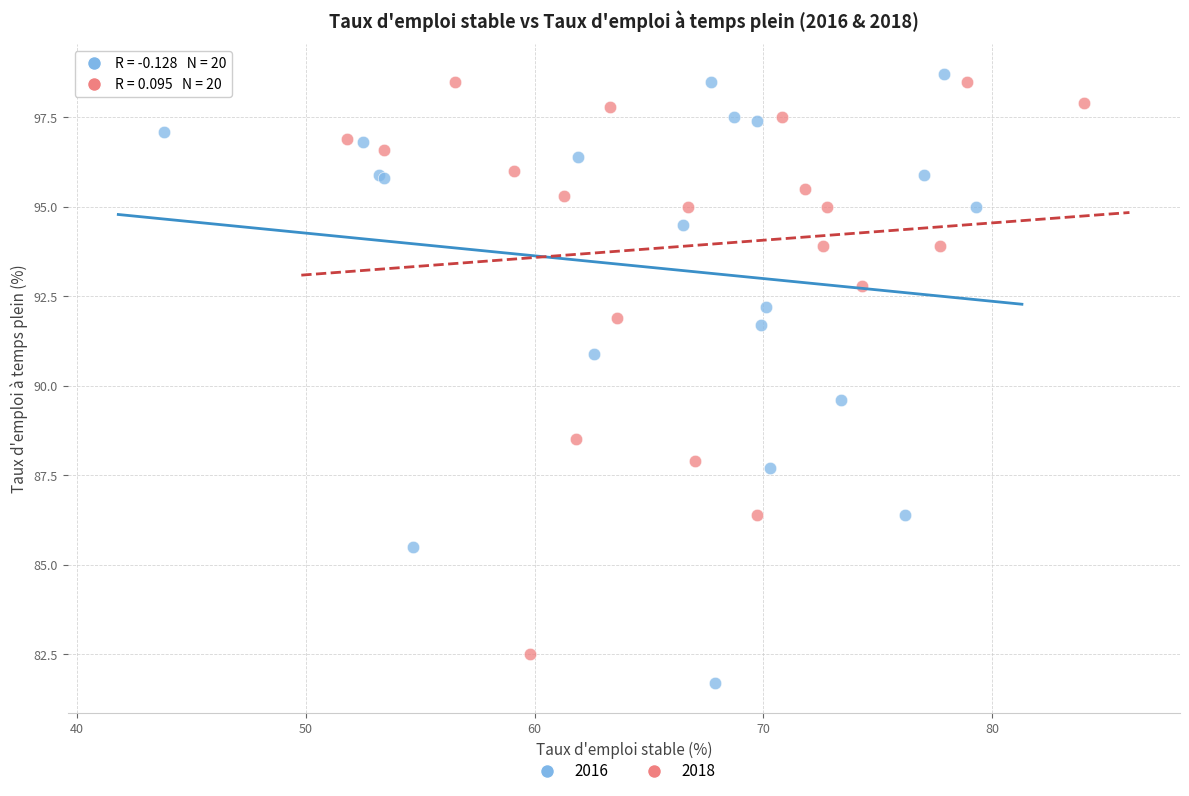

Which series reaches the minimum Y coordinate?

2016